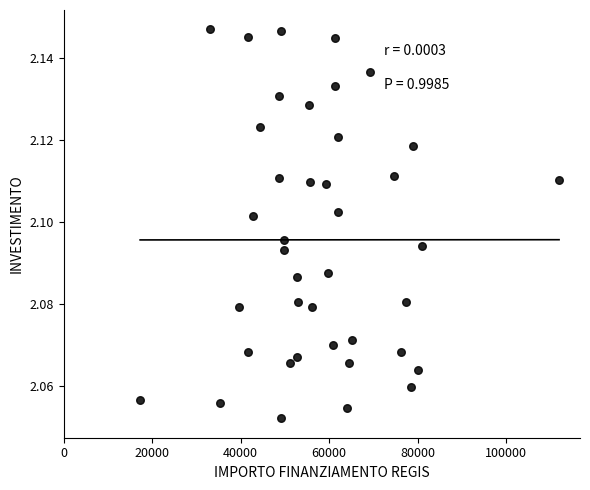

What is the range of X values (max minus min)?

94665.7